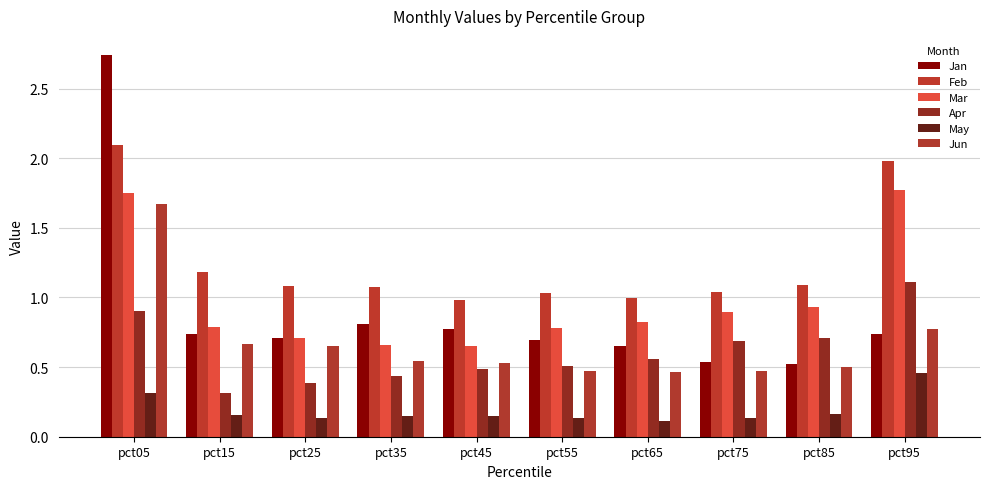

Which series has the widest spread of values?

Jan